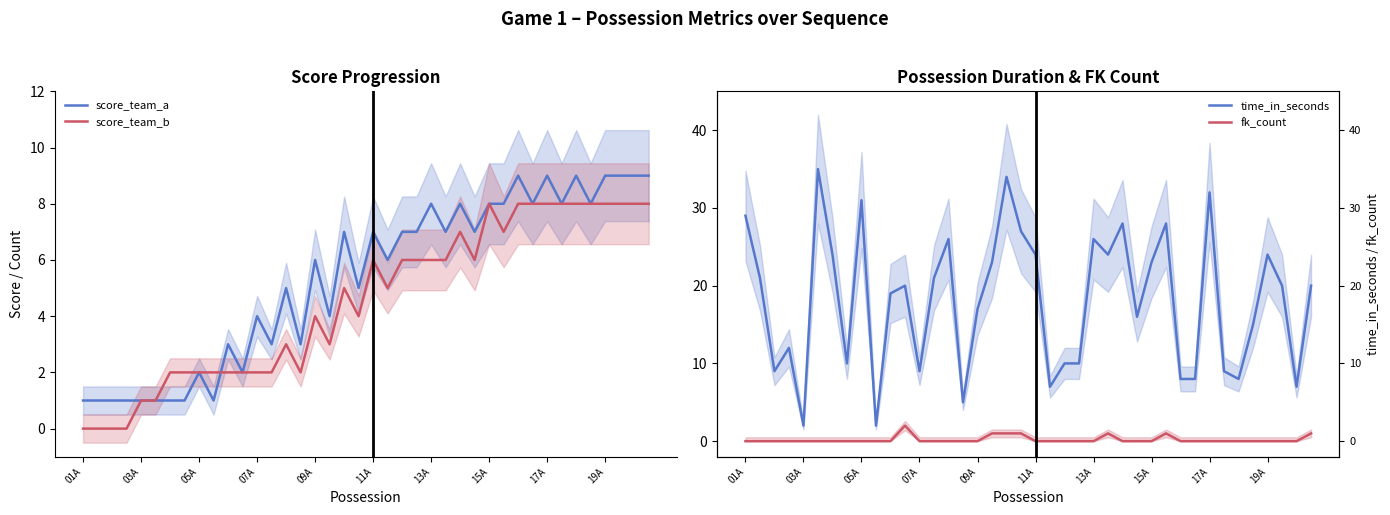

True or false: fk_count and time_in_seconds intersect in this chart.

False